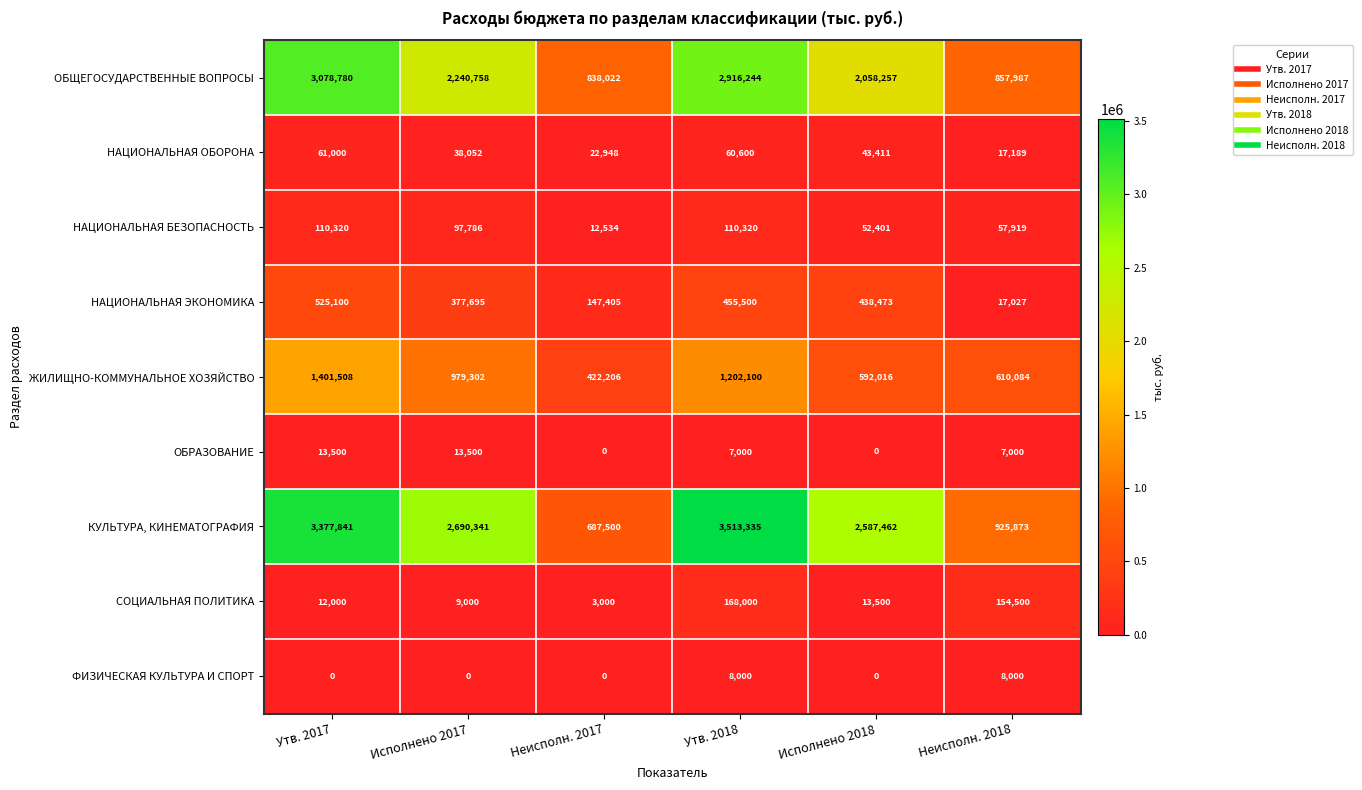

What is the spread (max minus min) of values at Неисполн. 2017?

838022